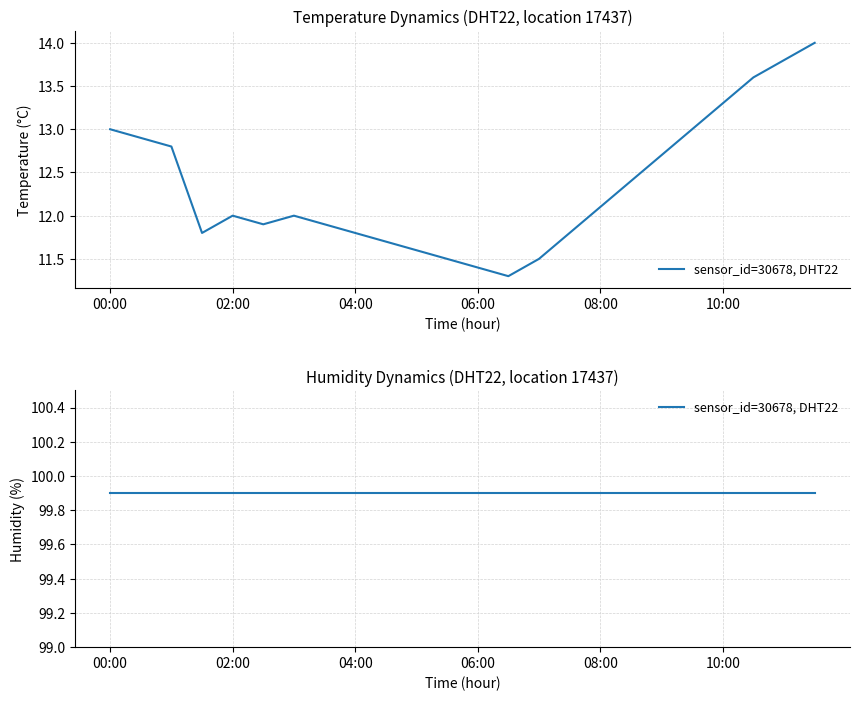

True or false: the data shows 13.0 at 00:00.

True